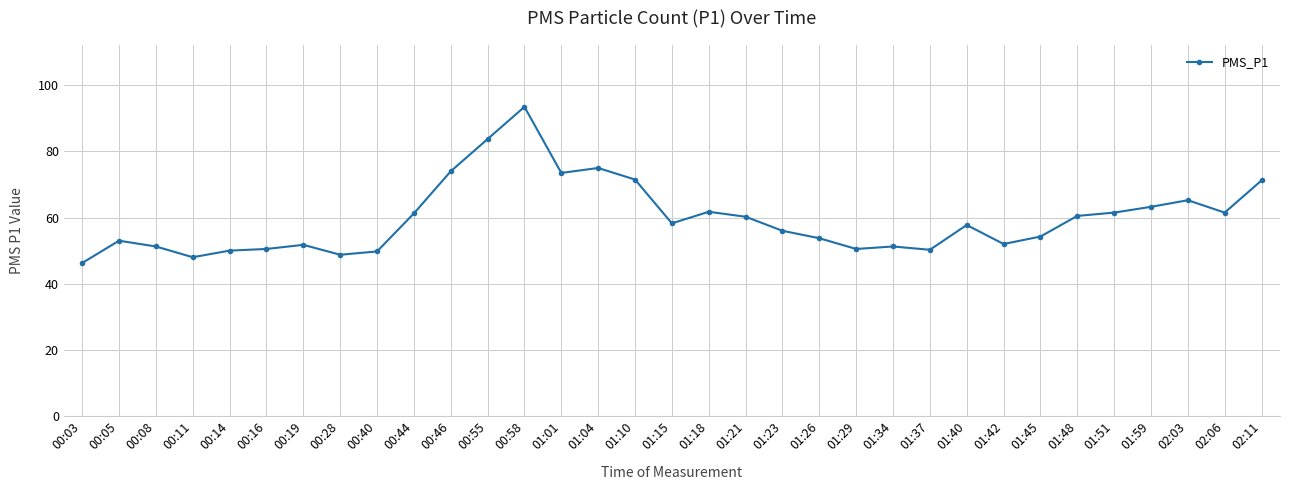

True or false: the data shows 57.8 at 01:40.

True